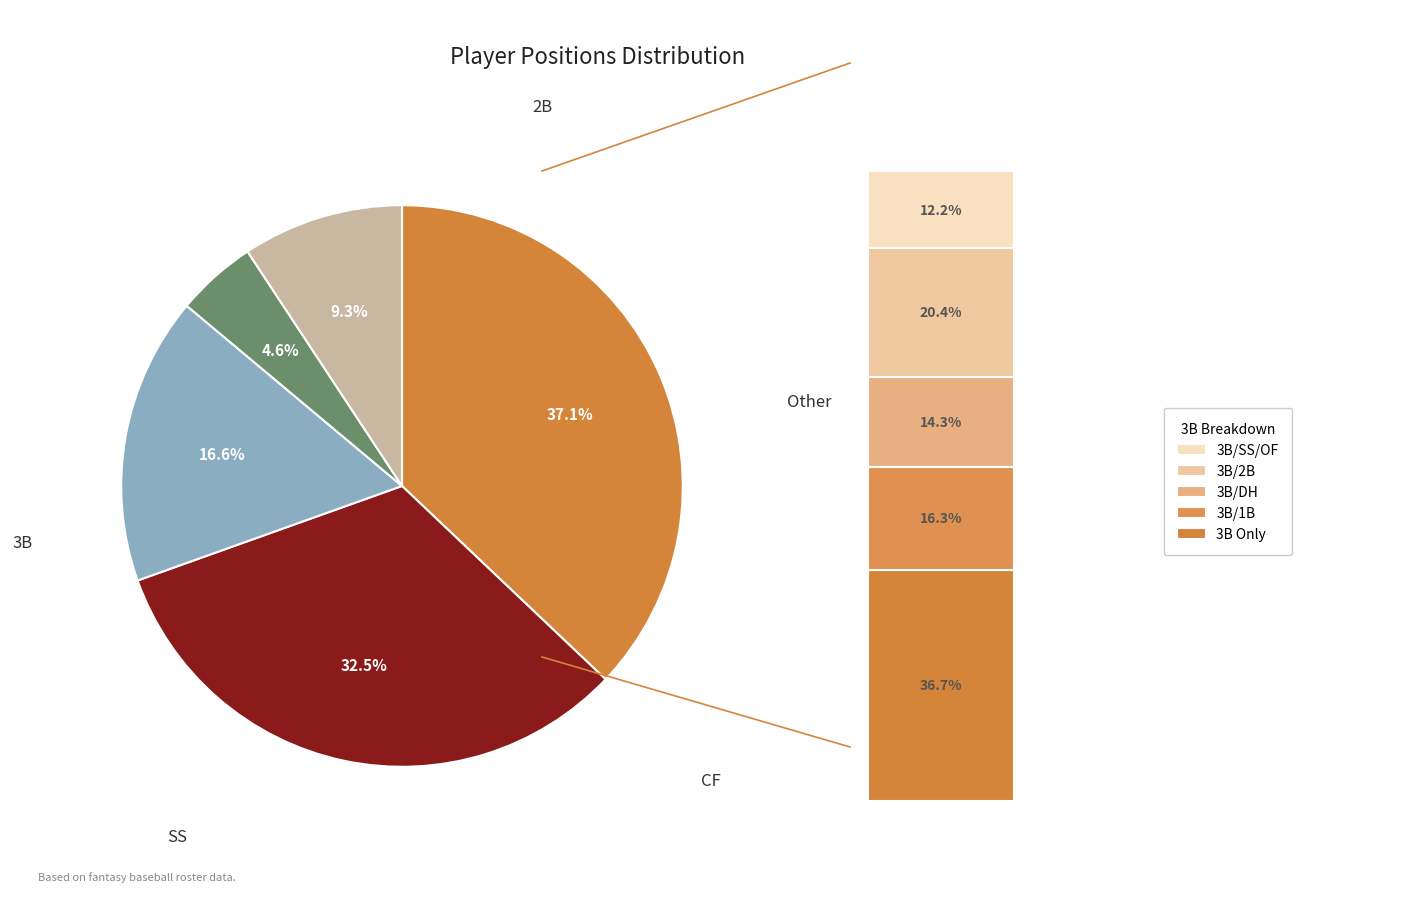

How many slices are in this pie chart?

5